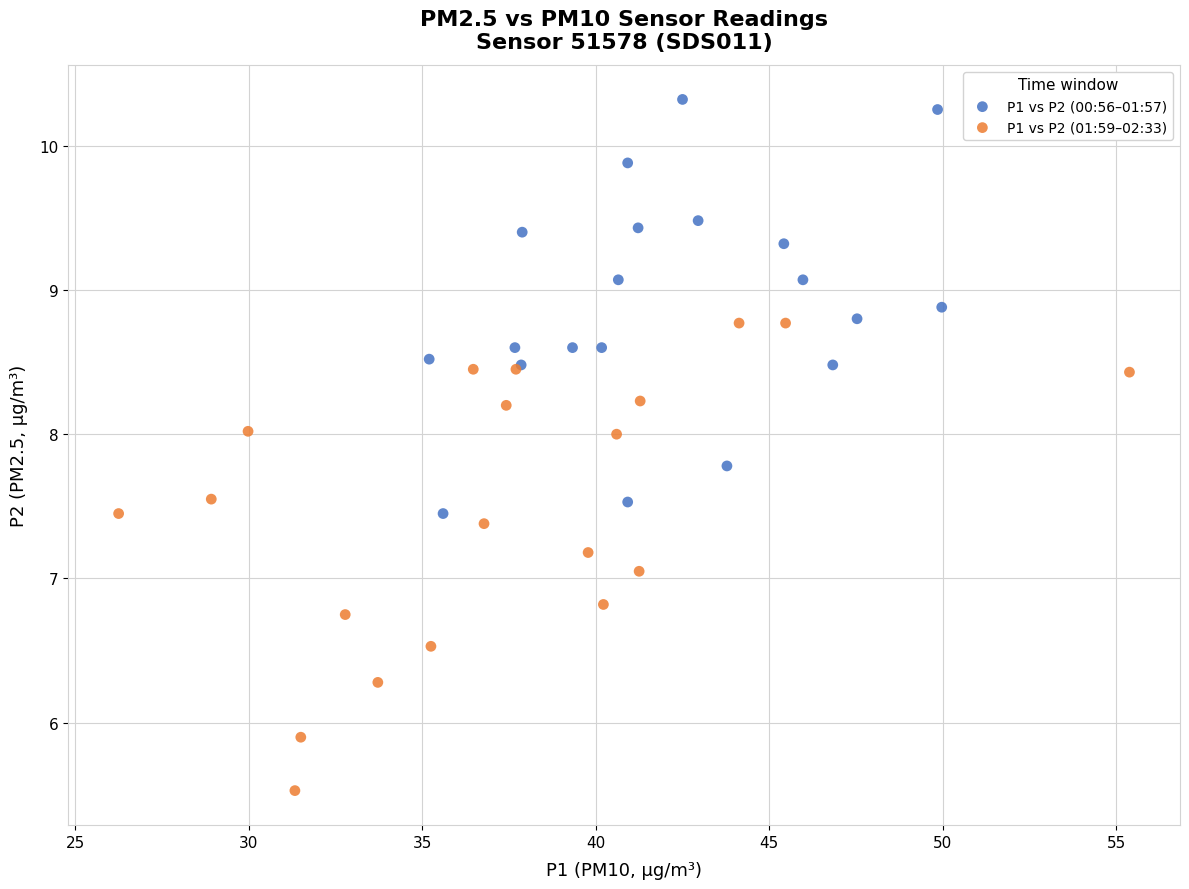

Which series contains the highest Y value?

P1 vs P2 (00:56–01:57)